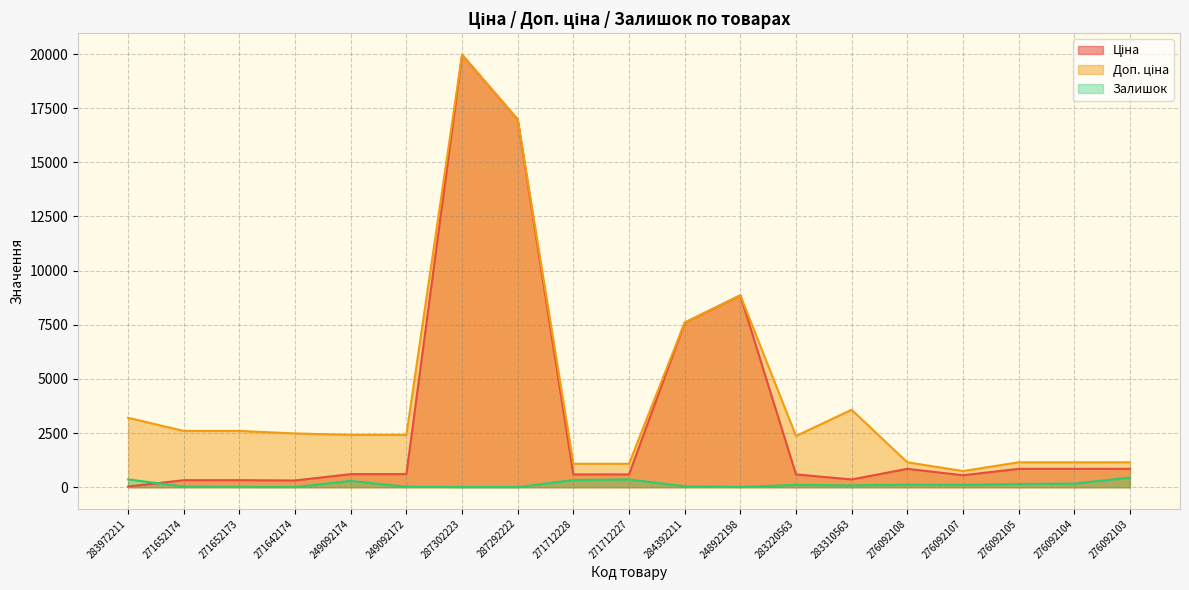

Is it true that Залишок equals 446.0 at 276092103?

True